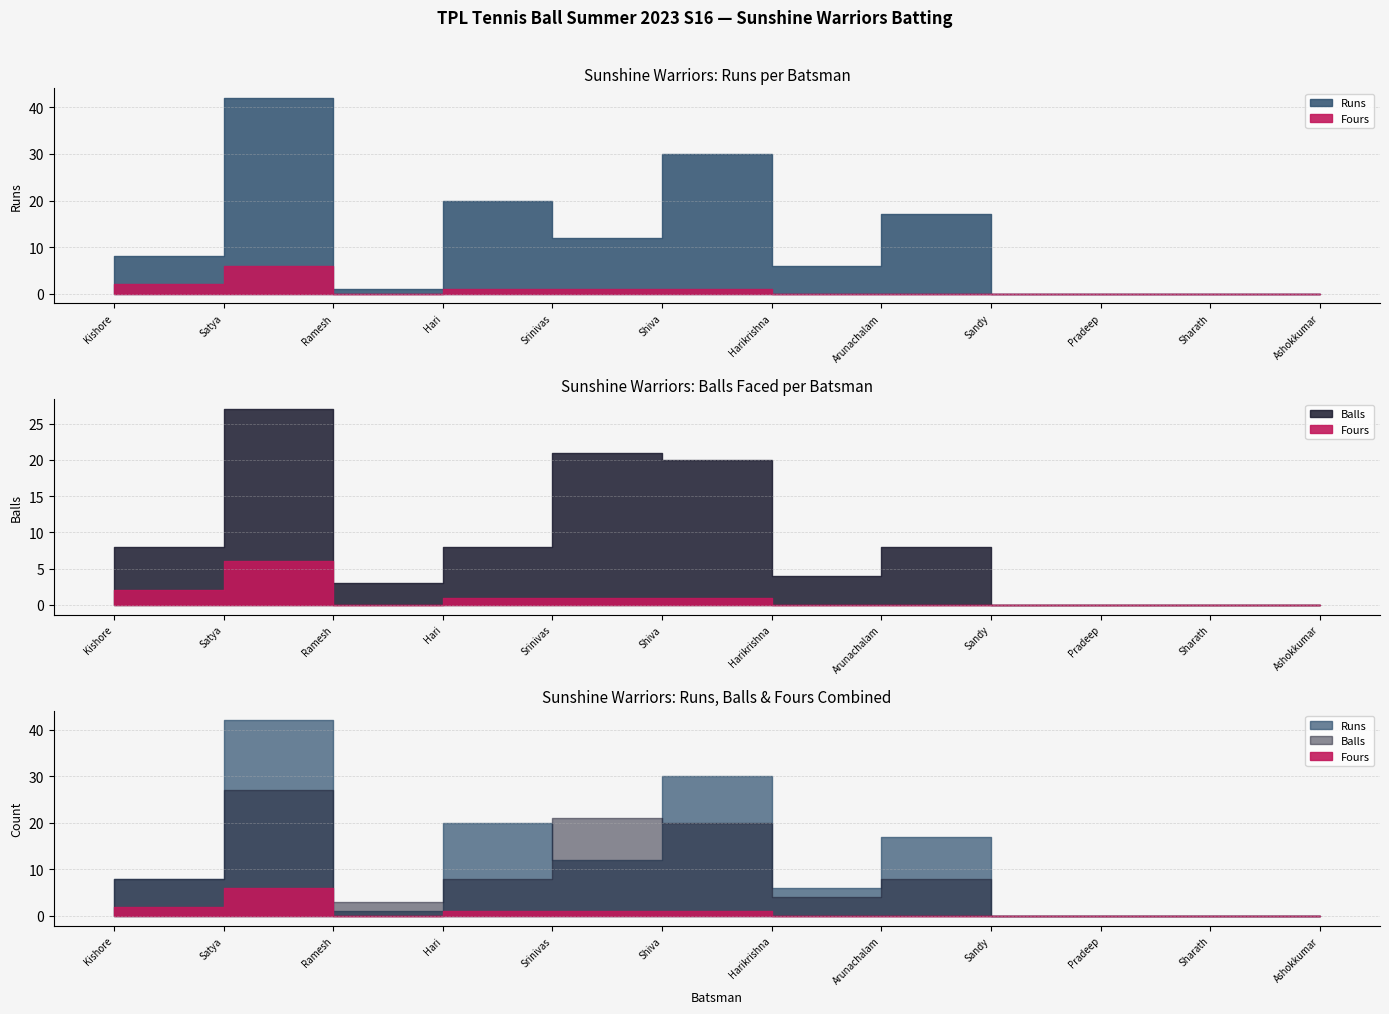

What is the difference between the second highest and second lowest values in the Runs series?

30